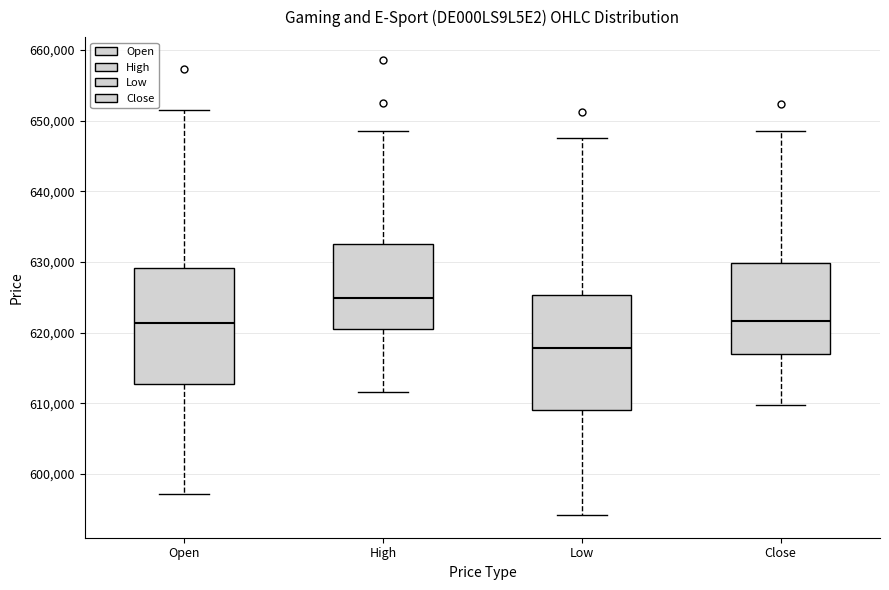

Where does the median line of the box for Close sit on the y-axis? The values are not printed on the chart, so give them approximately, as read against the axis.

622000